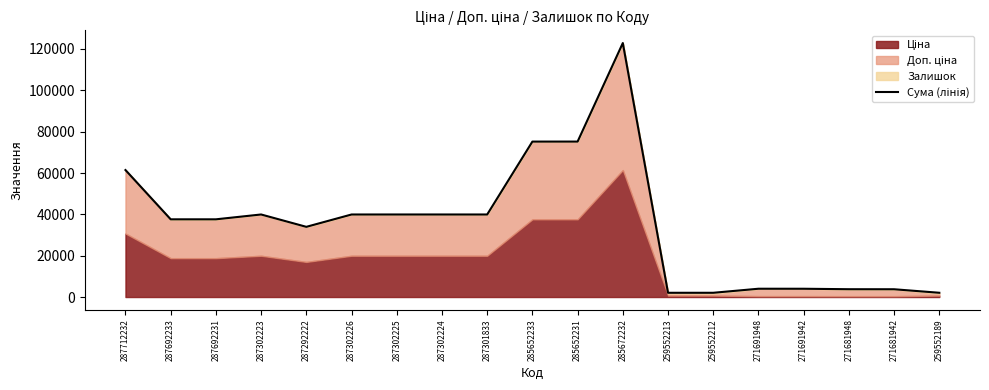

Rank the categories by value from highest to lowest.

285672232, 285652231, 285652233, 287712232, 287302223, 287302225, 287302224, 287302226, 287301833, 287692233, 287692231, 287292222, 271691948, 271691942, 271681948, 271681942, 259552189, 259552212, 259552213